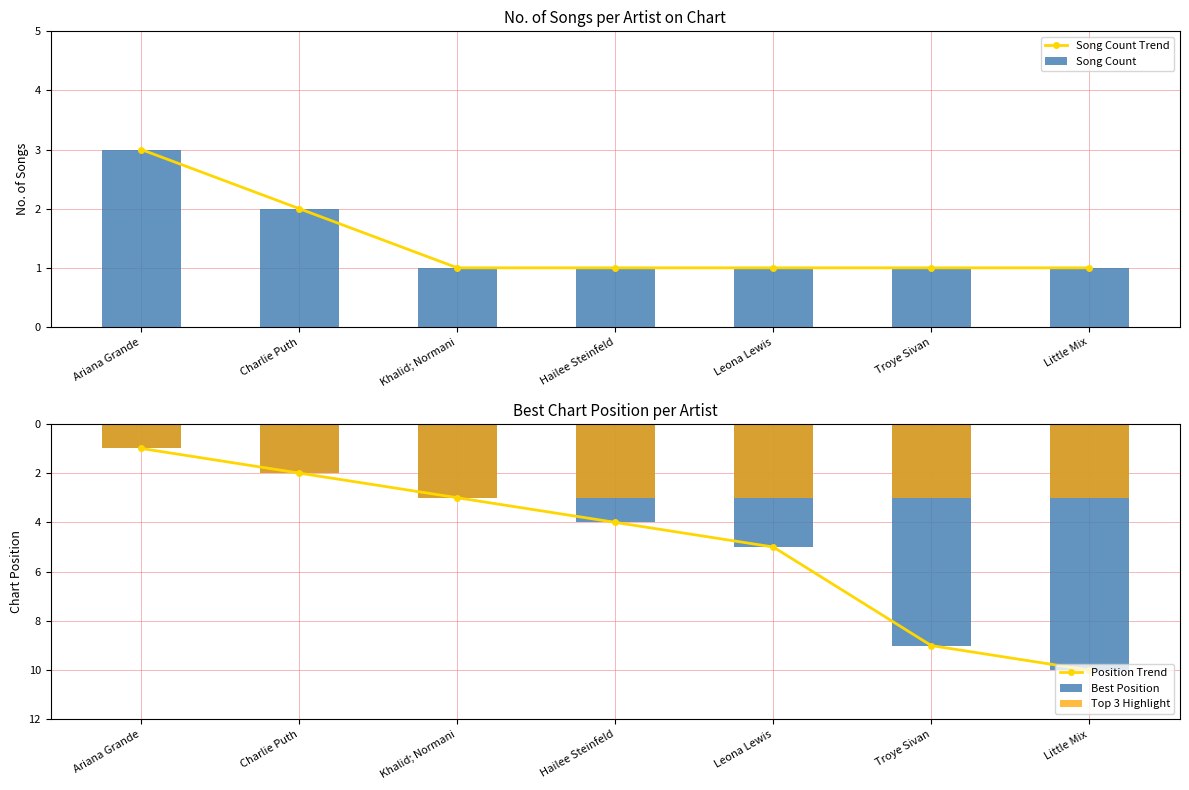

What is the difference between the maximum and minimum values in the Song Count series?

2